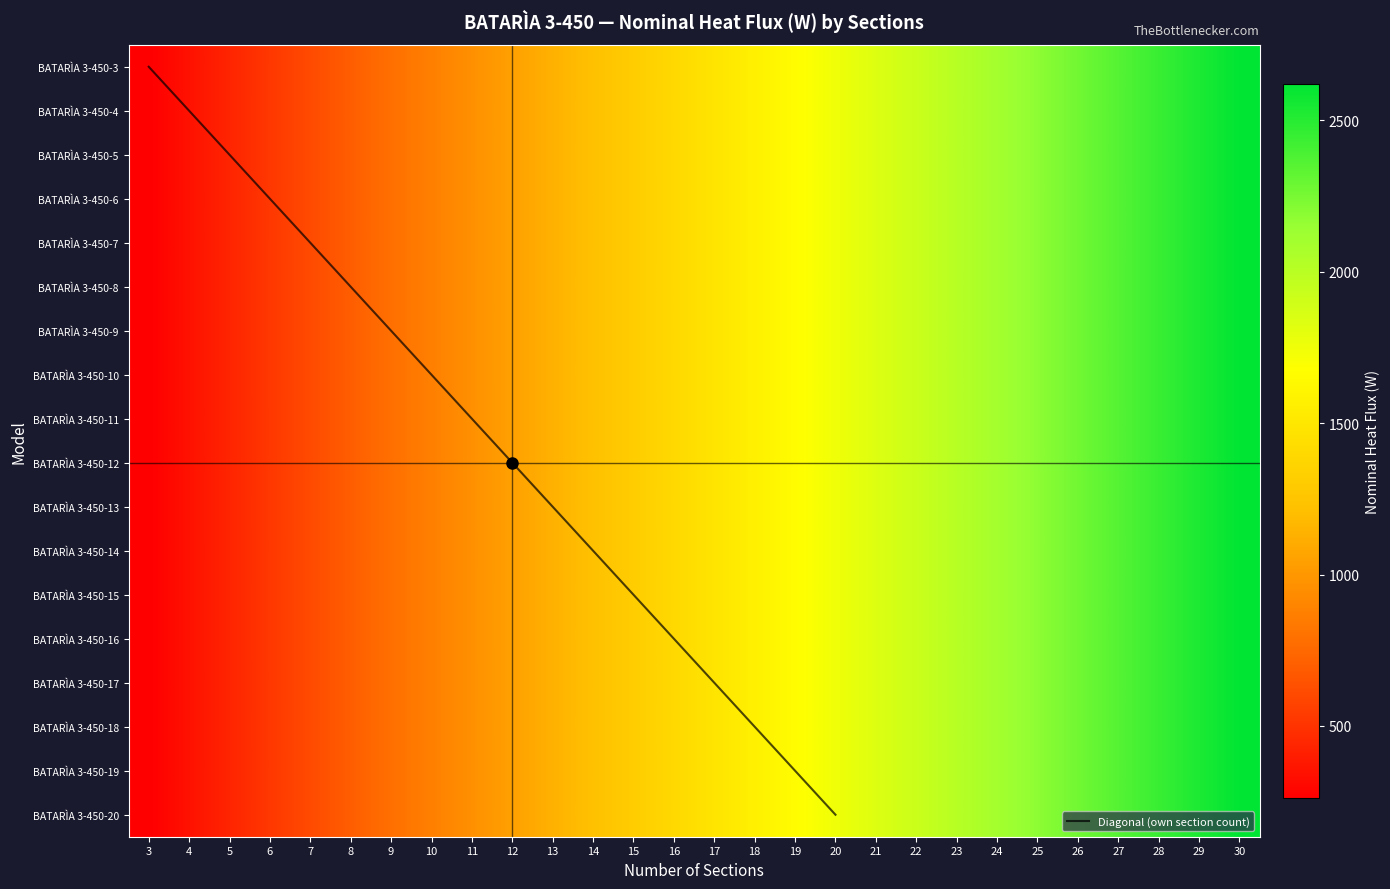

How many values in the BATARÌA 3-450-15 series exceed 0?

1